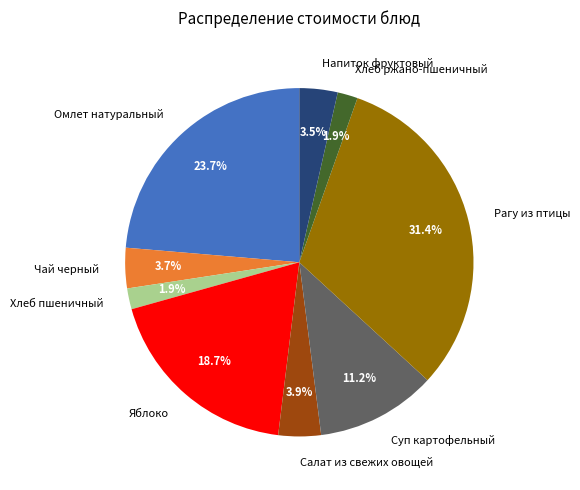

What percentage do Напиток фруктовый and Хлеб ржано-пшеничный together represent?

5.4%